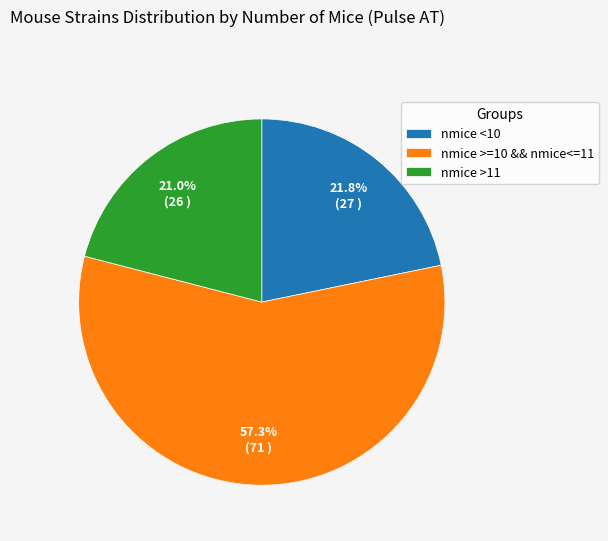

Which slice is the largest?

nmice >=10 && nmice<=11